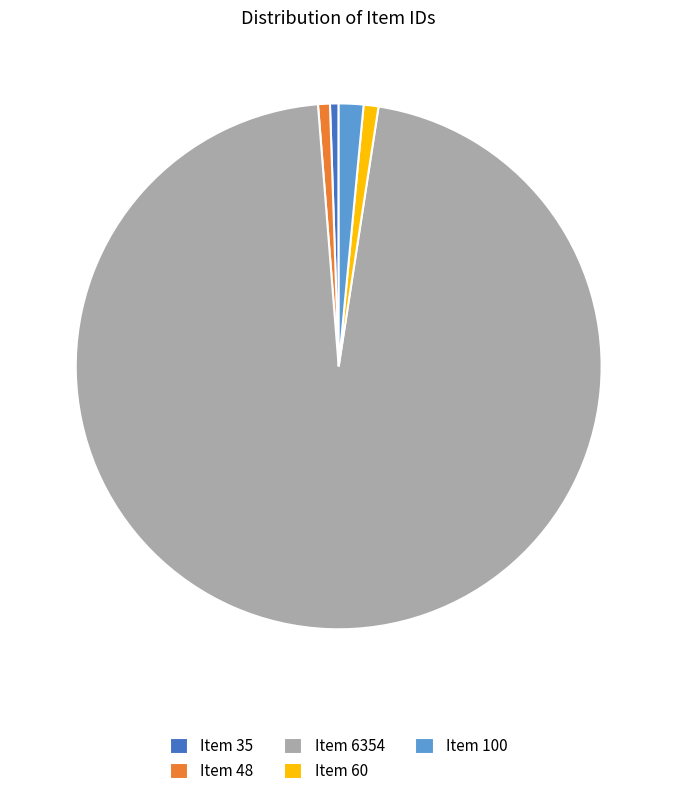

What is the ratio of the value at Item 48 to the value at Item 35?

1.4